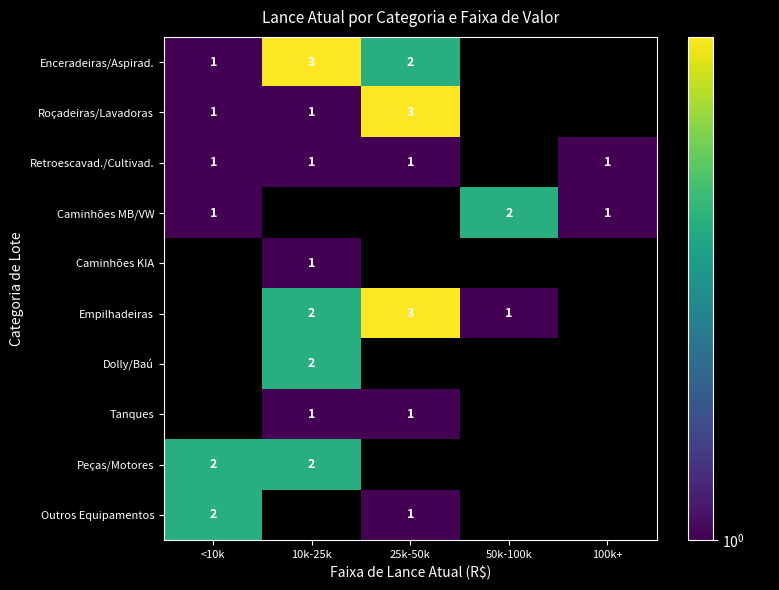

What is the difference between the highest and lowest values at 10k-25k?

2.0